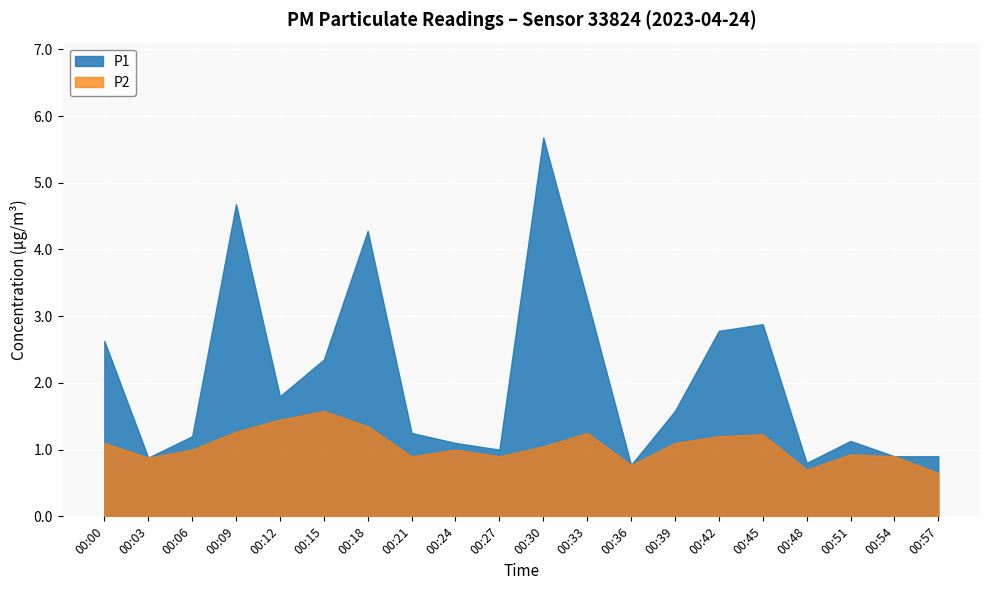

Reading right to left, extract all data points from this chart.

P1: 00:57=0.9	00:54=0.9	00:51=1.1	00:48=0.8	00:45=2.9	00:42=2.8	00:39=1.6	00:36=0.8	00:33=3.2	00:30=5.7	00:27=1.0	00:24=1.1	00:21=1.2	00:18=4.3	00:15=2.4	00:12=1.8	00:09=4.7	00:06=1.2	00:03=0.9	00:00=2.6
P2: 00:57=0.7	00:54=0.9	00:51=0.9	00:48=0.7	00:45=1.2	00:42=1.2	00:39=1.1	00:36=0.8	00:33=1.2	00:30=1.1	00:27=0.9	00:24=1.0	00:21=0.9	00:18=1.4	00:15=1.6	00:12=1.4	00:09=1.3	00:06=1.0	00:03=0.9	00:00=1.1